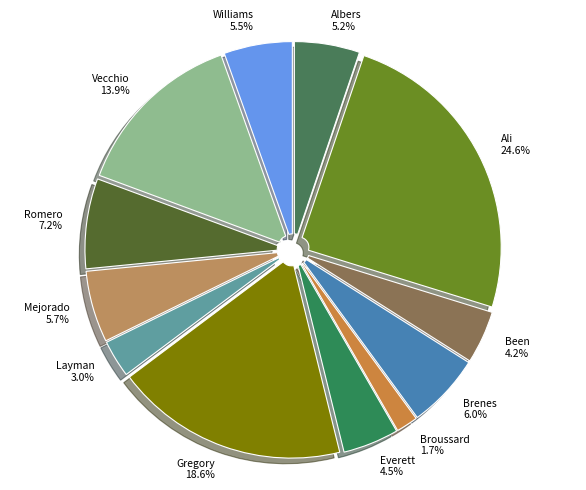

How much of the chart is everything except Mejorado?

94.3%